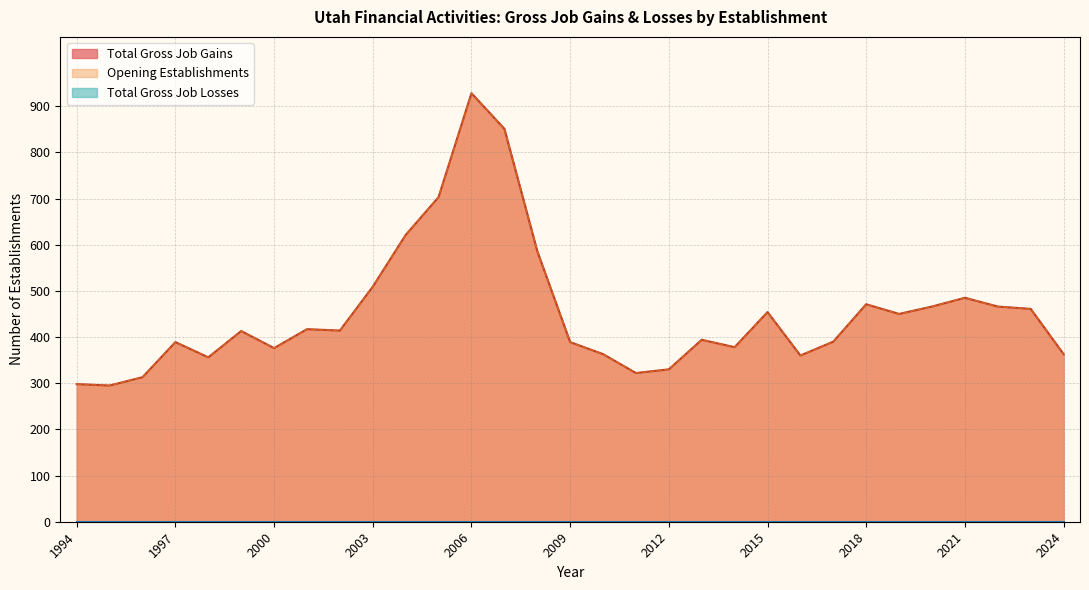

Which series has the largest total across all categories?

Total Gross Job Gains